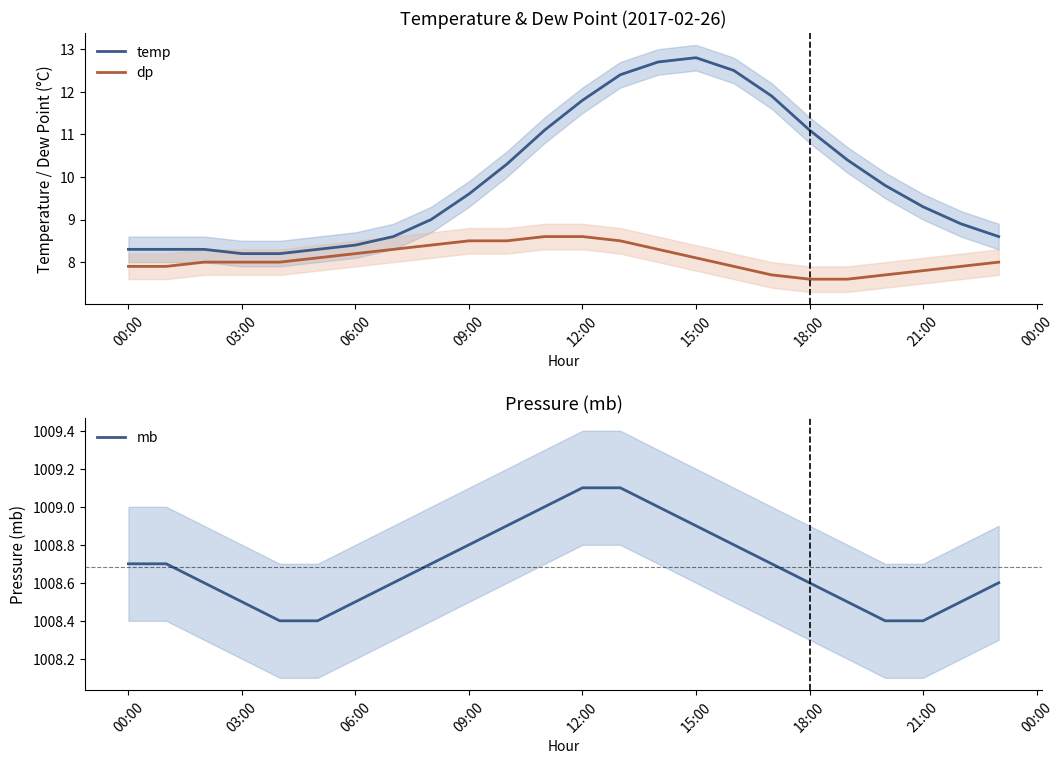

What is the value of the temp point at the 23rd from the left?

8.9